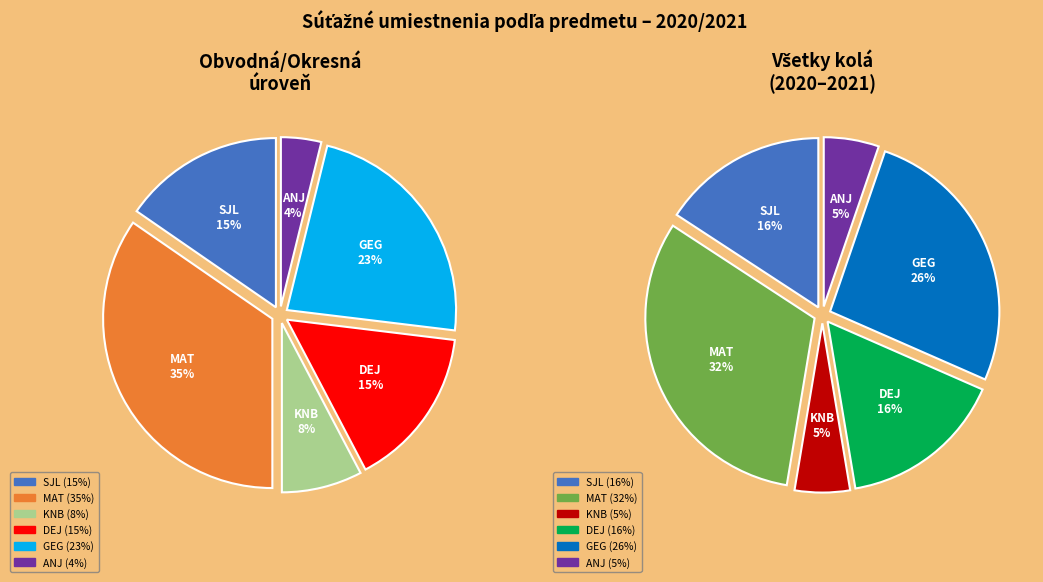

The MAT slice represents 35% of the pie. True or false?

True